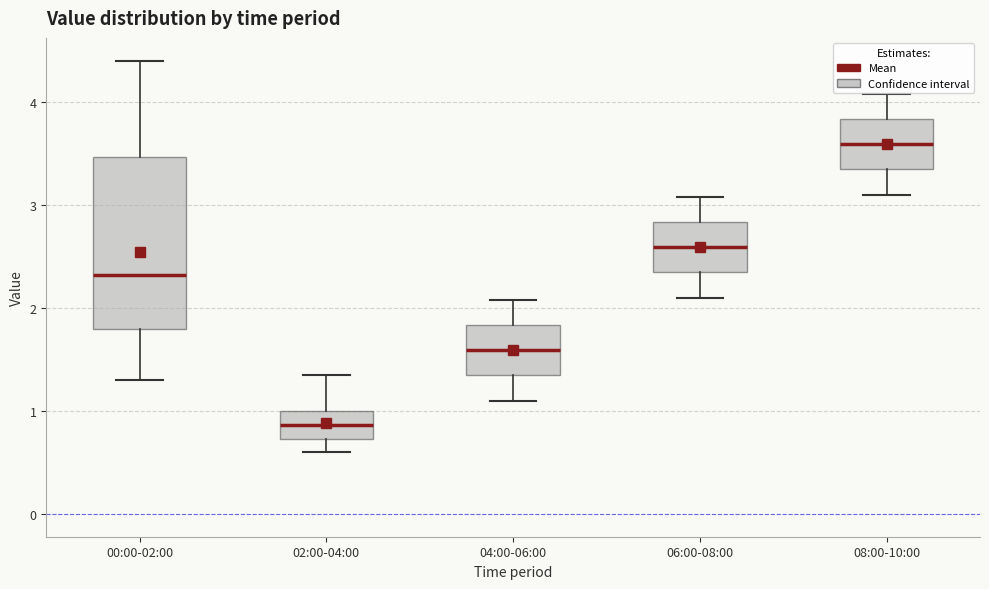

Where does the upper whisker of the box for 06:00-08:00 end on the y-axis? The values are not printed on the chart, so give them approximately, as read against the axis.

3.1